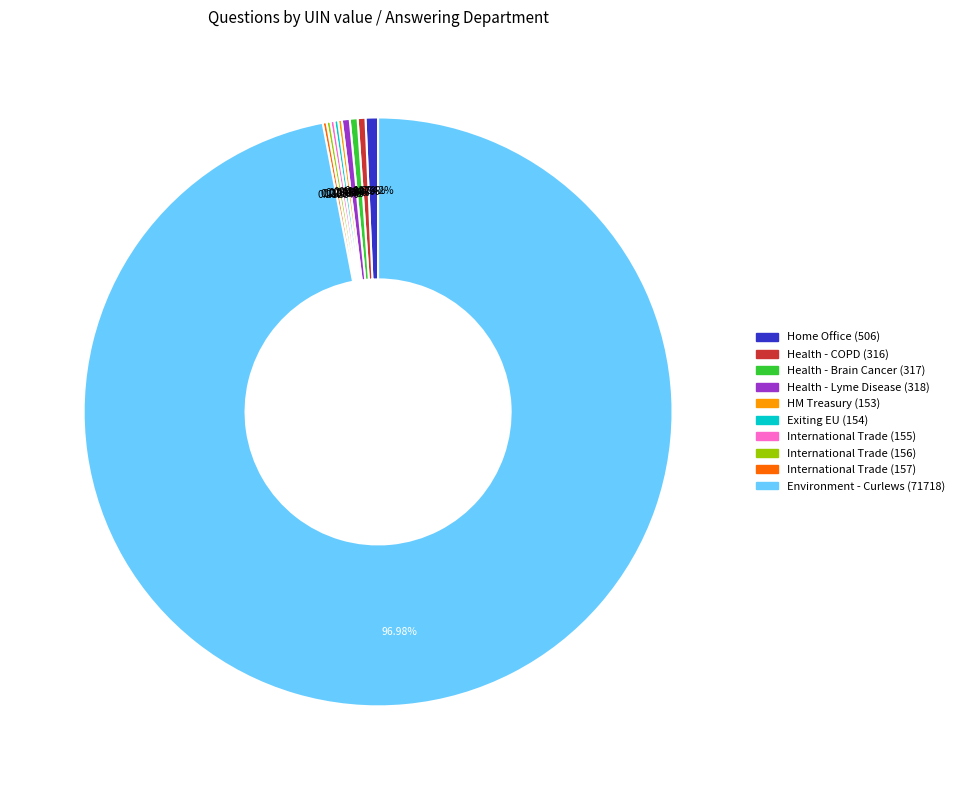

Which category accounts for the majority?

Environment - Curlews (71718)